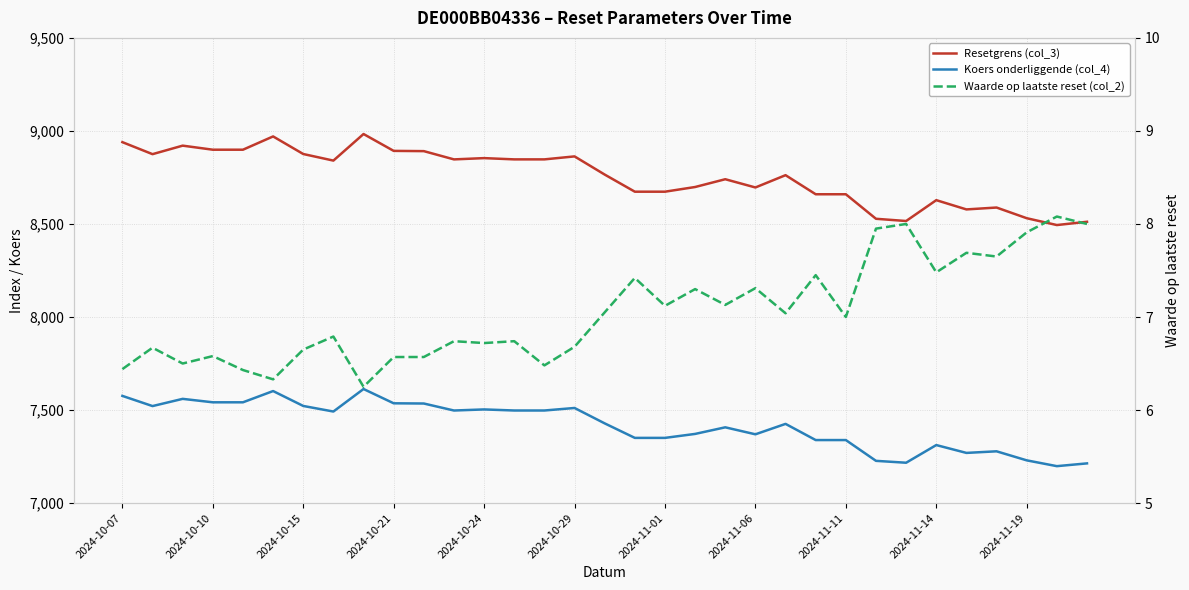

Rank the categories by Resetgrens (col_3) value from lowest to highest.

31, 32, 26, 25, 30, 28, 29, 27, 23, 24, 17, 18, 21, 19, 20, 22, 16, 2024-11-06, 11, 13, 14, 12, 15, 2024-10-10, 2024-11-01, 2024-11-19, 2024-11-14, 2024-10-21, 2024-10-24, 2024-10-15, 2024-10-07, 2024-10-29, 2024-11-11